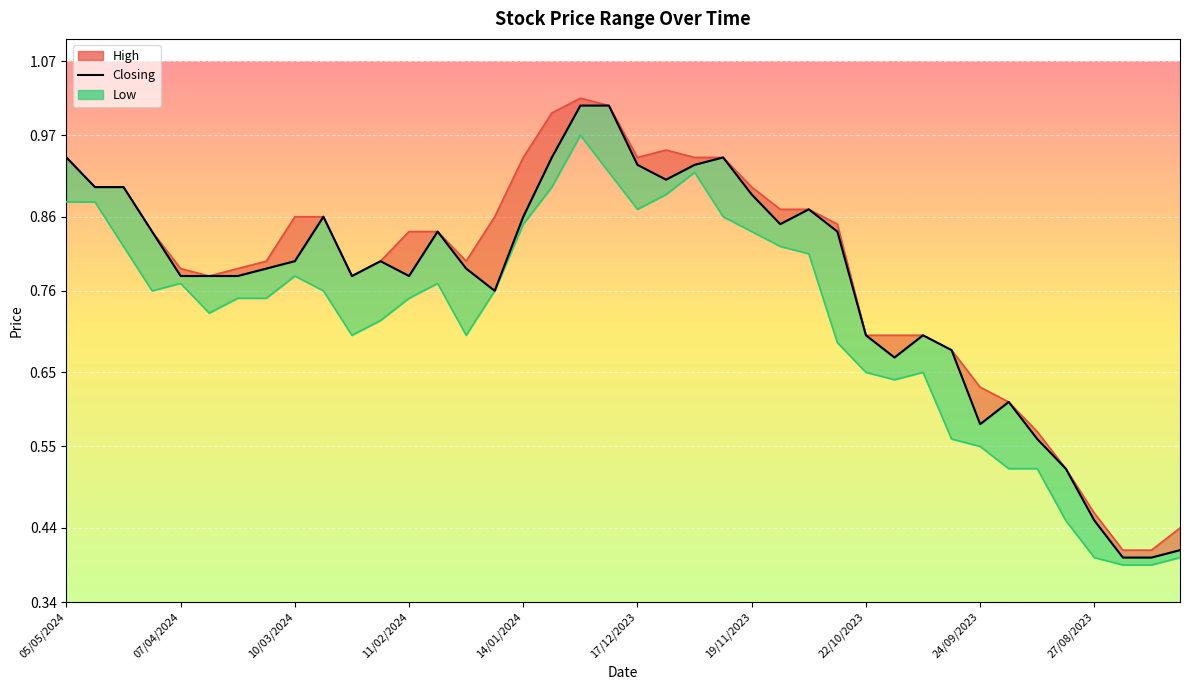

Which category has the lowest value across all series?

20/08/2023